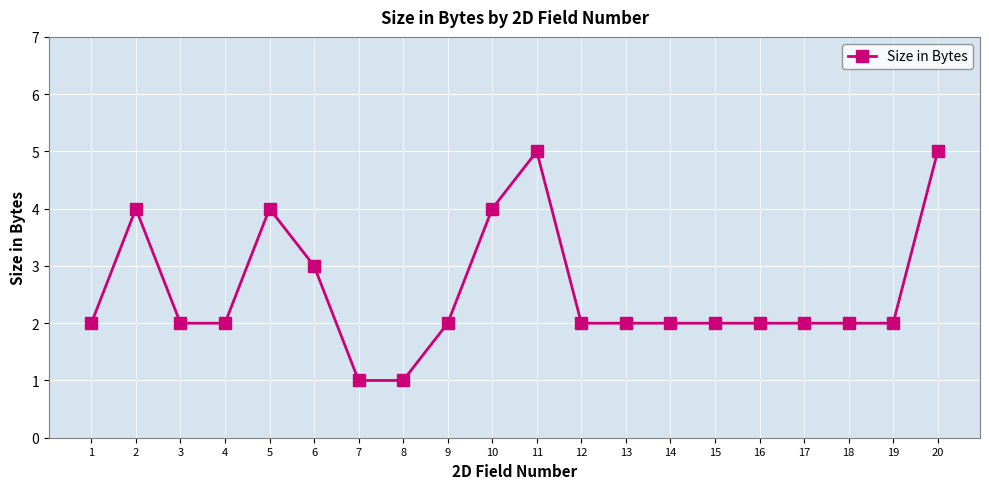

What is the difference between the maximum and second lowest values?

4